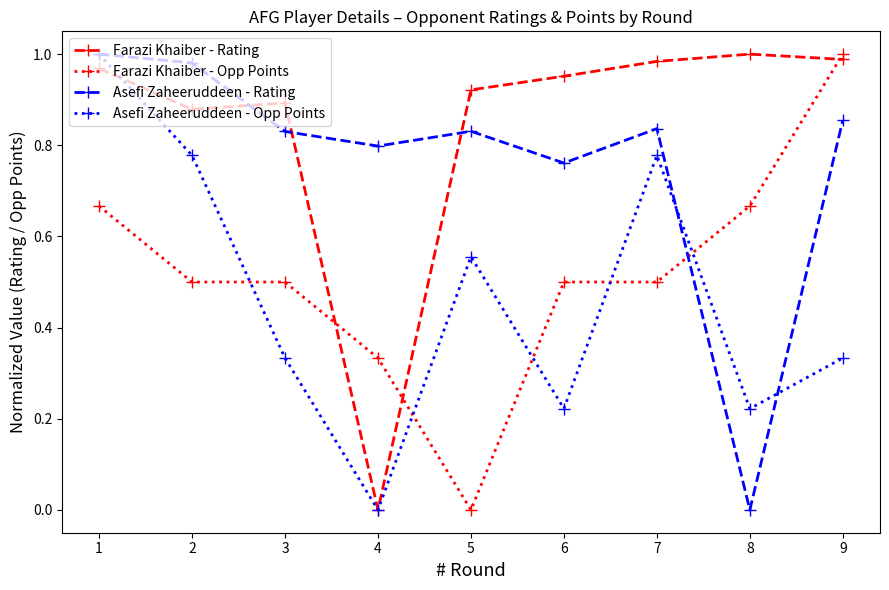

Between which two adjacent categories do Asefi Zaheeruddeen - Rating and Farazi Khaiber - Rating first intersect?

2 and 3